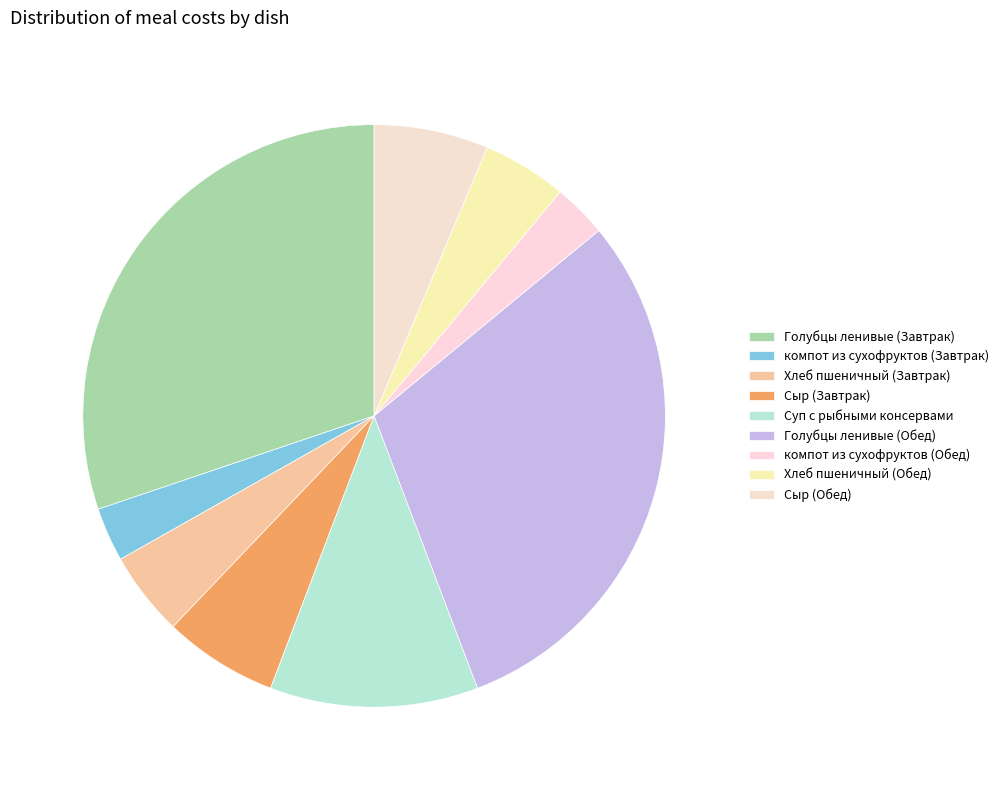

To the nearest percent, what portion does Голубцы ленивые (Завтрак) represent?

30%